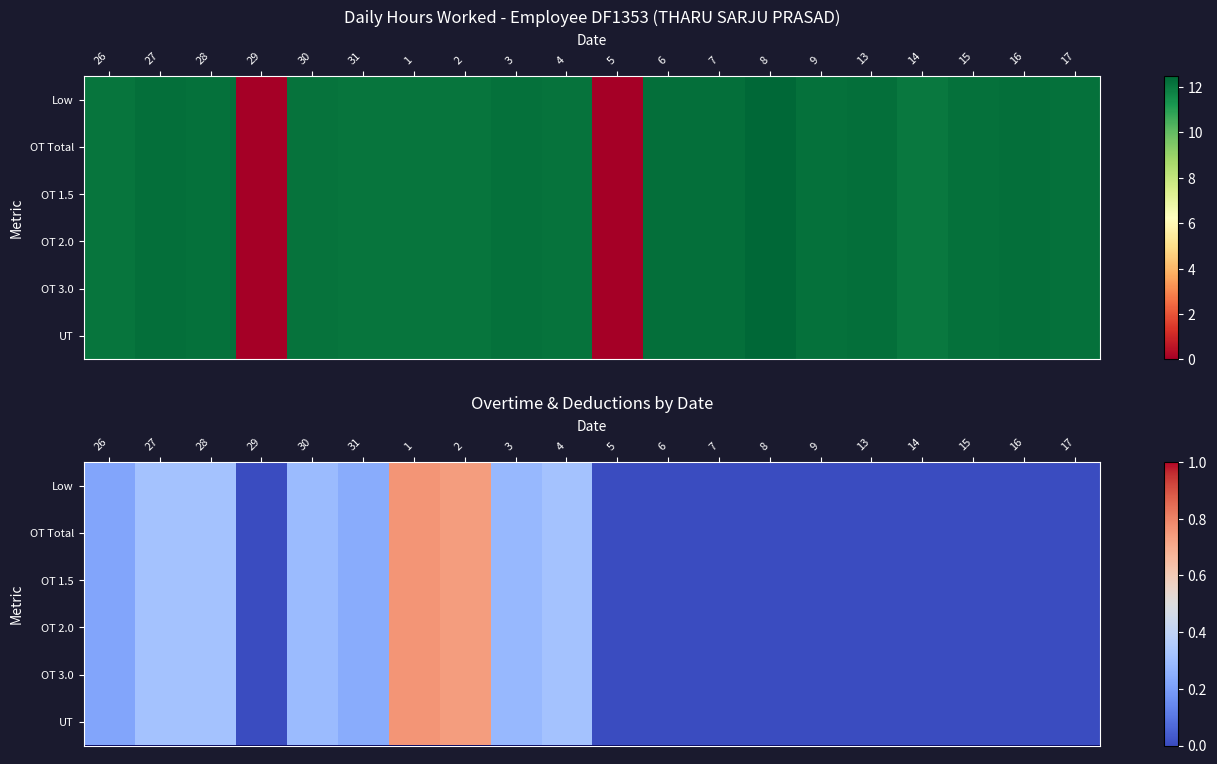

How many data points in OT 3.0 are above 0?

9